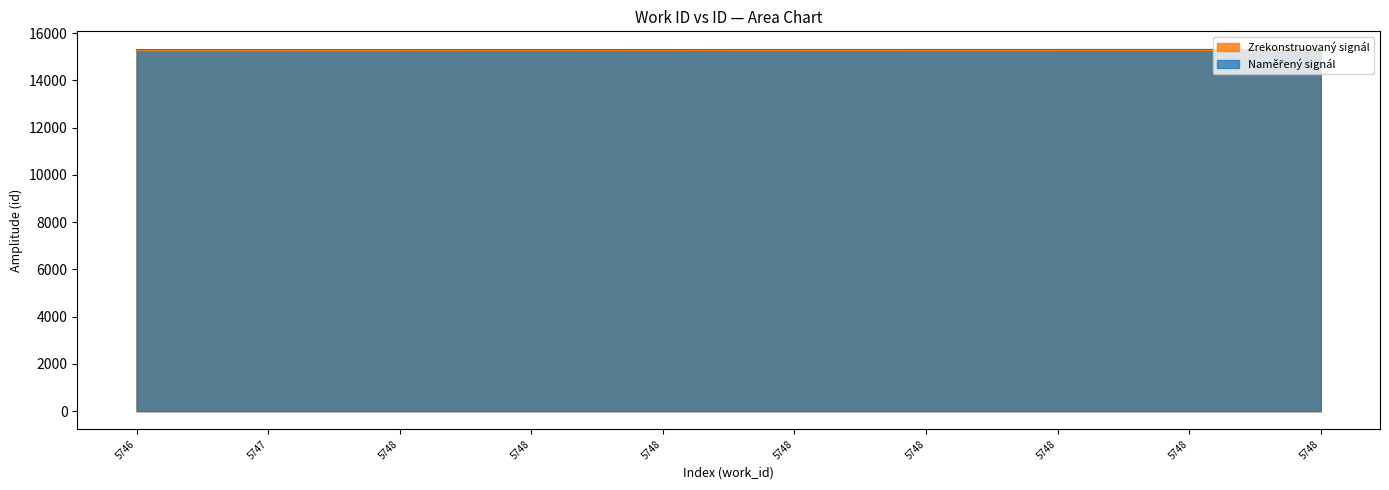

Does the chart have visible grid lines?

No